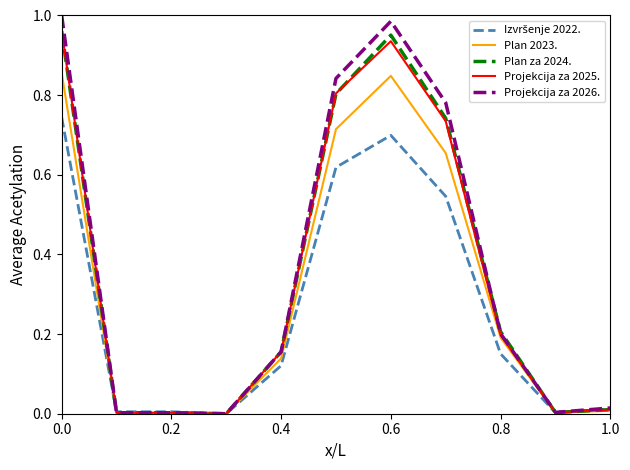

Which series has the widest spread of values?

Projekcija za 2026.